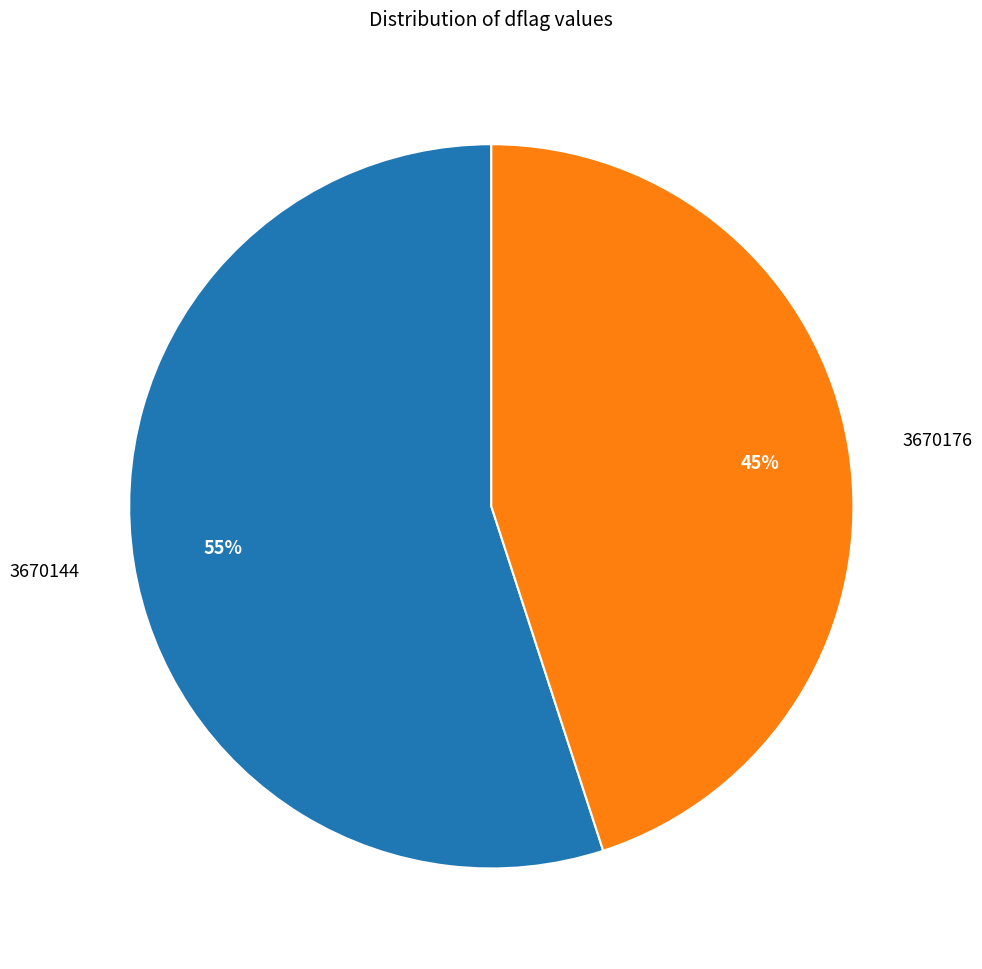

Between 3670176 and 3670144, which is larger?

3670144